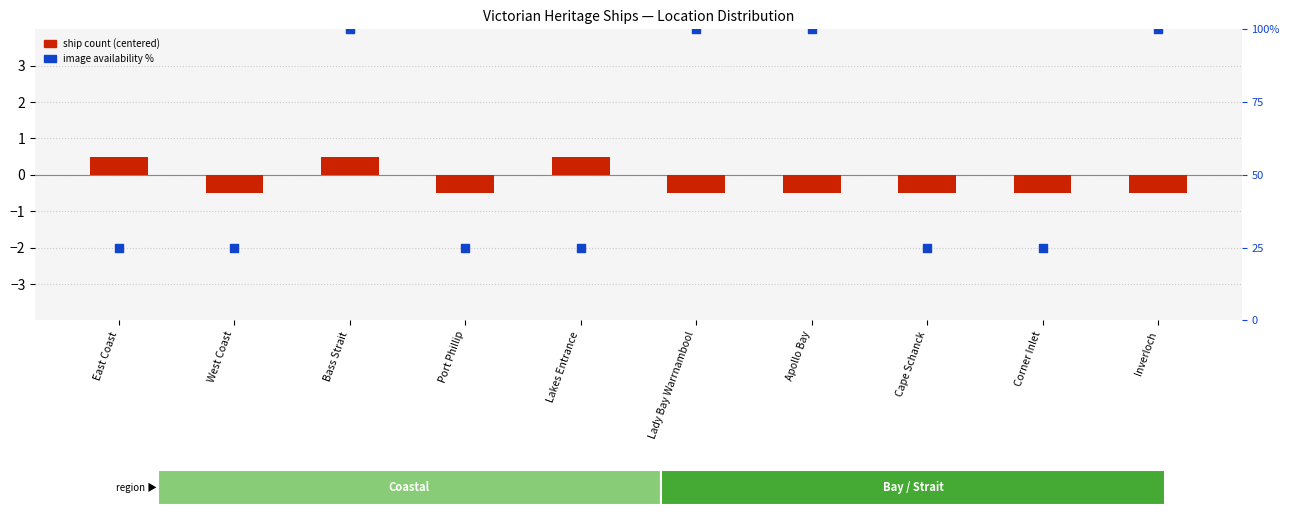

What is the total value across all series at Port Phillip?

24.5